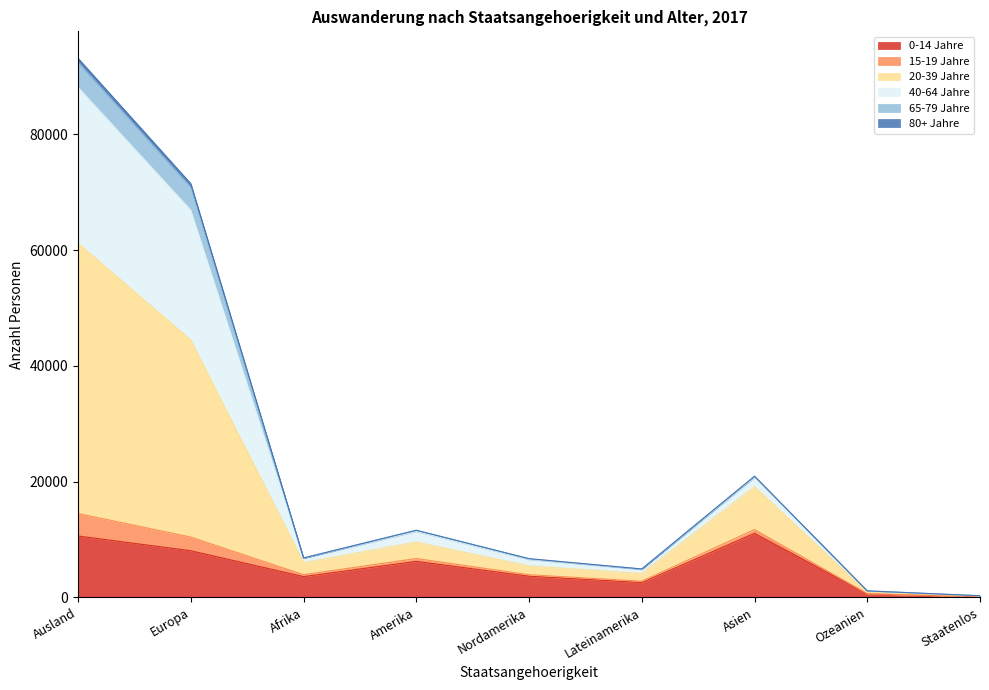

What is the label of the 3rd point from the left?

Afrika